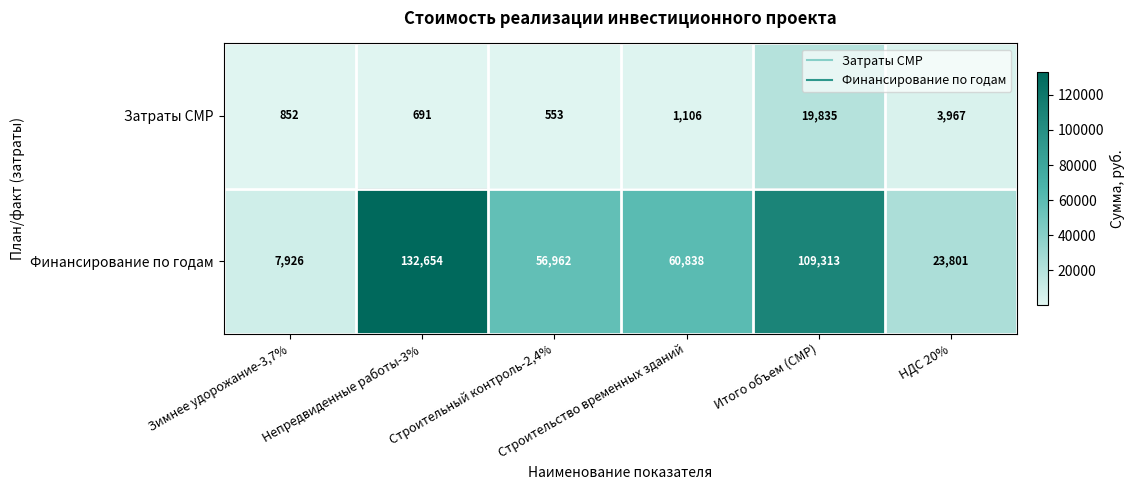

What is the difference between the highest and lowest values at НДС 20%?

19834